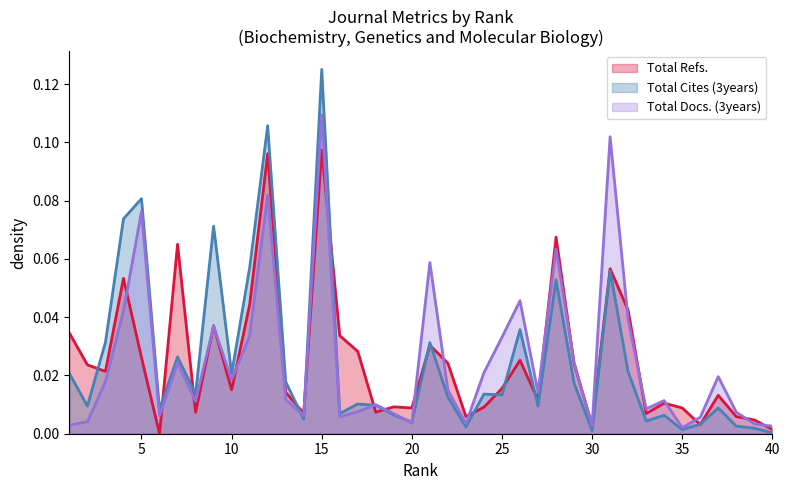

How many times do Total Cites (3years) and Total Refs. cross each other?

16